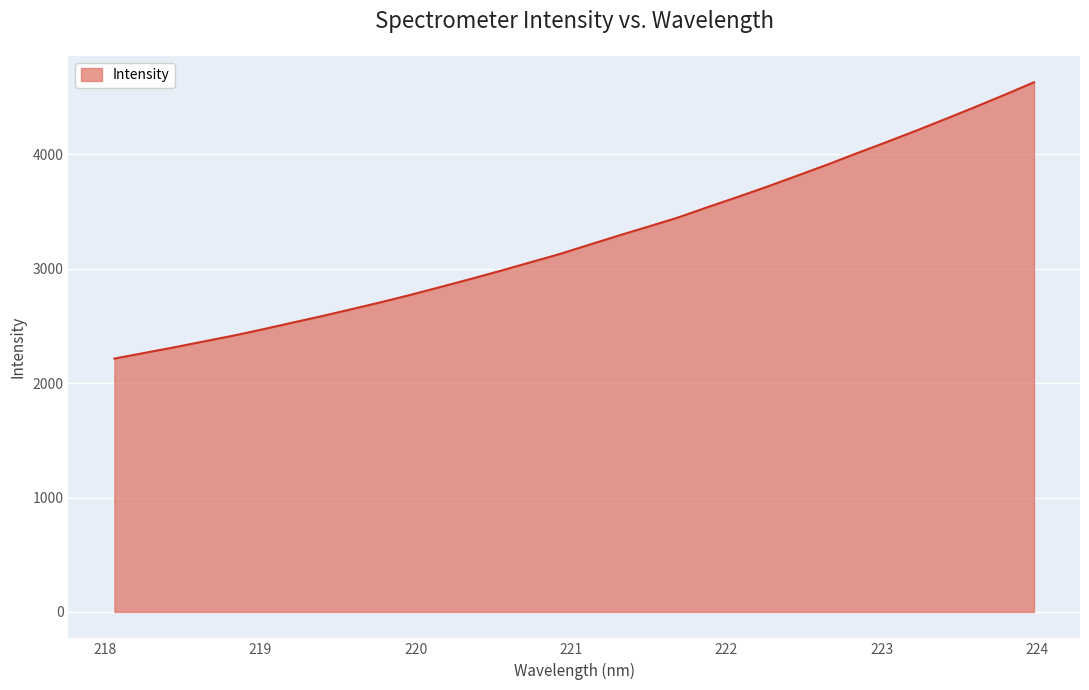

What is the maximum value shown in the chart?

4631.7